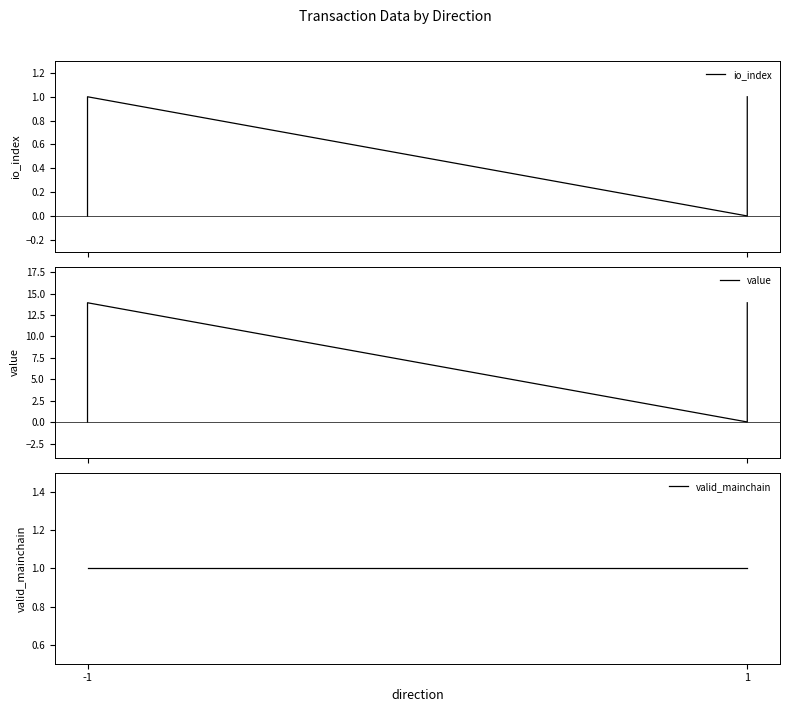

How many lines are shown in the chart?

3